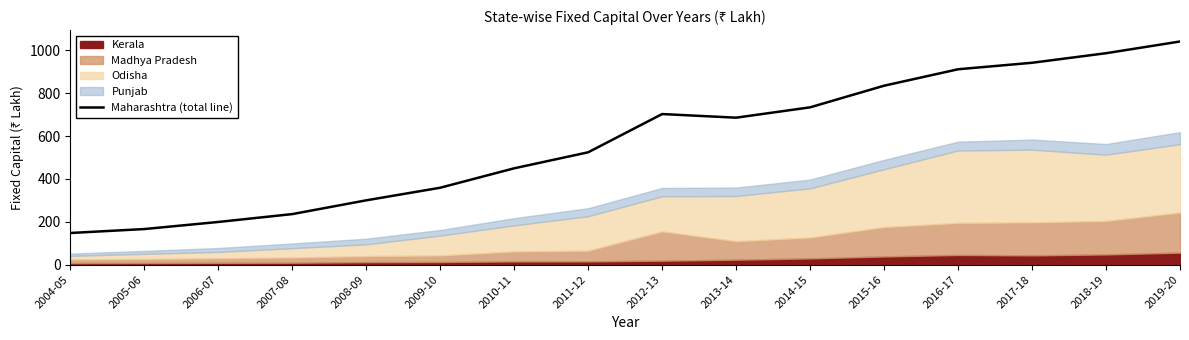

The value of Maharashtra (total line) at 2008-09 is 517.1. True or false?

False